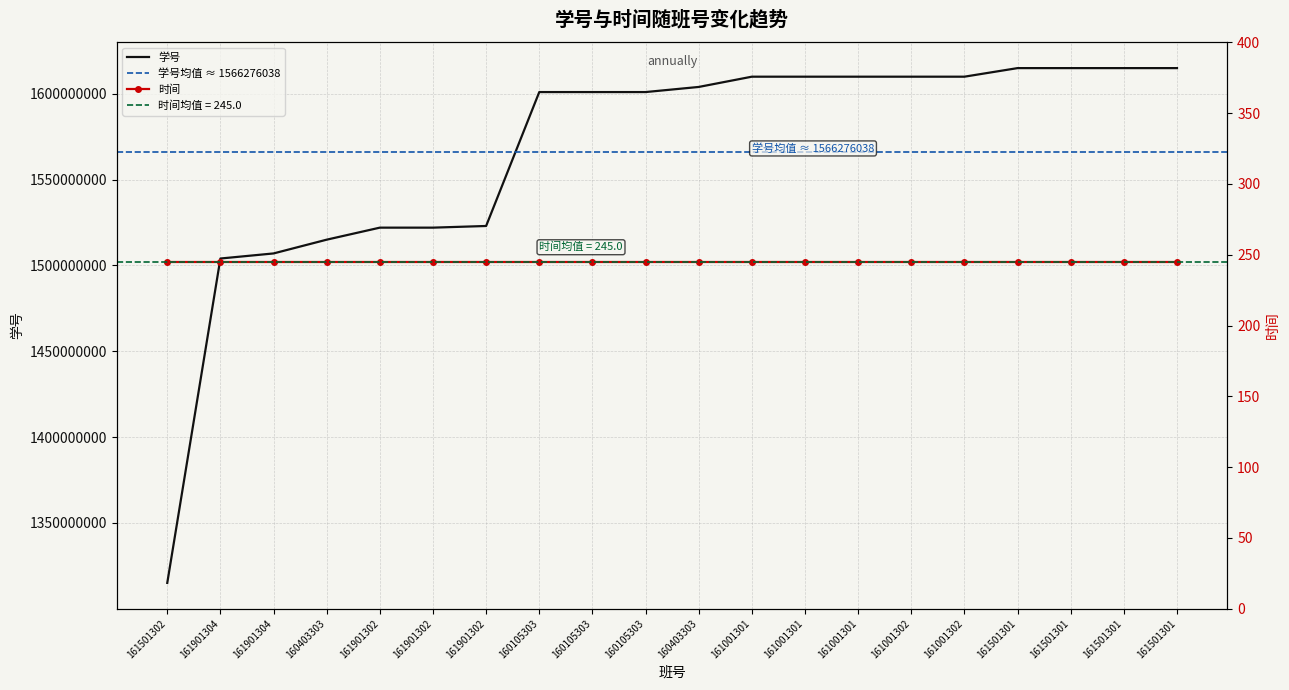

List the labels in order of value, largest first.

161501301, 161501301, 161501301, 161501301, 161001302, 161001302, 161001301, 161001301, 161001301, 160403303, 160105303, 160105303, 160105303, 161901302, 161901302, 161901302, 160403303, 161901304, 161901304, 161501302